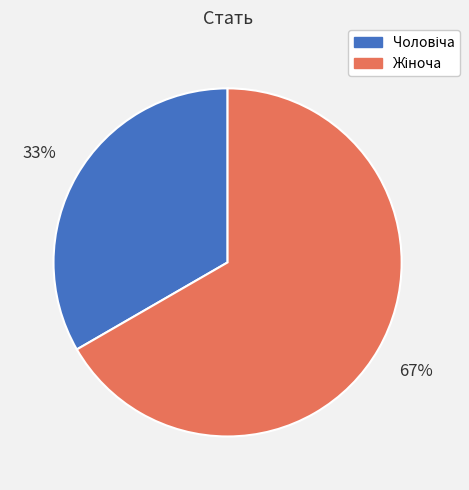

How many segments does this pie chart have?

2